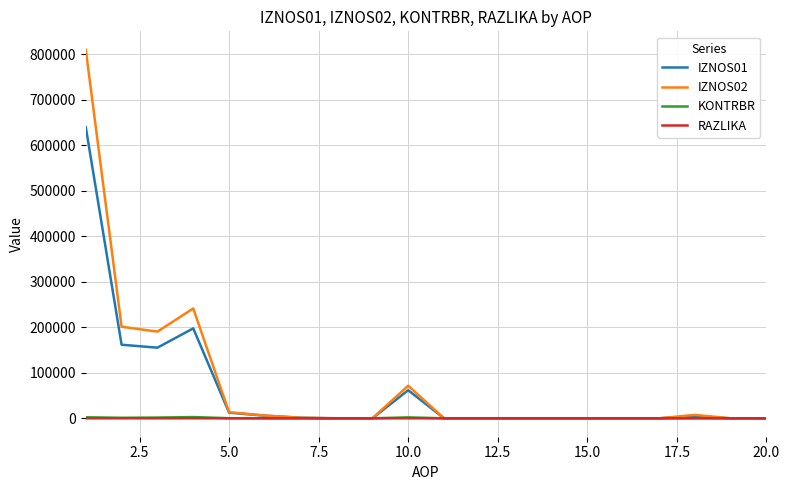

Which series has the largest range (max minus min)?

IZNOS02